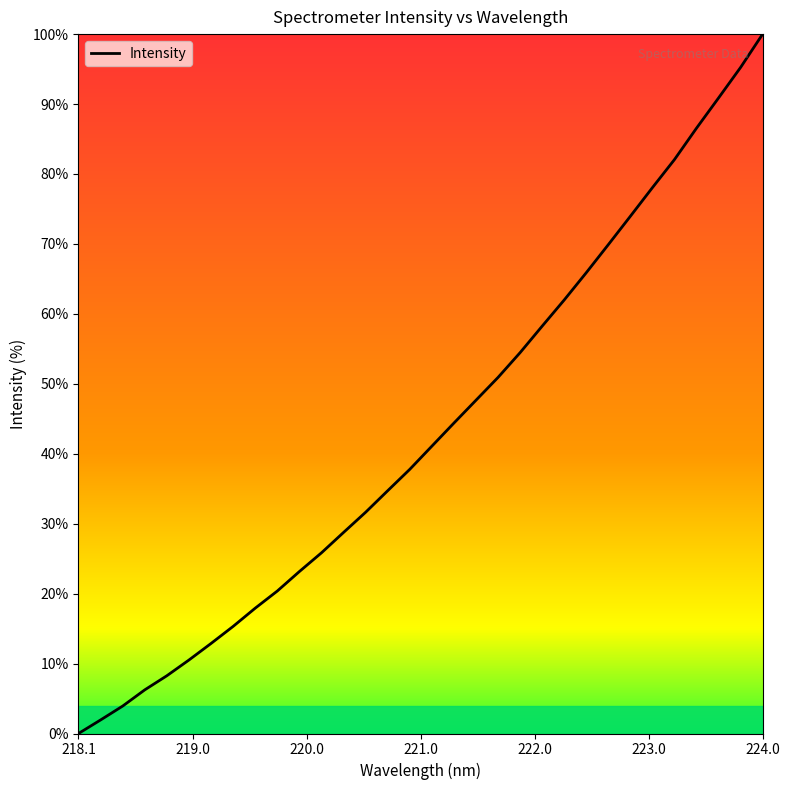

What is the difference between the maximum and minimum values?

100.0